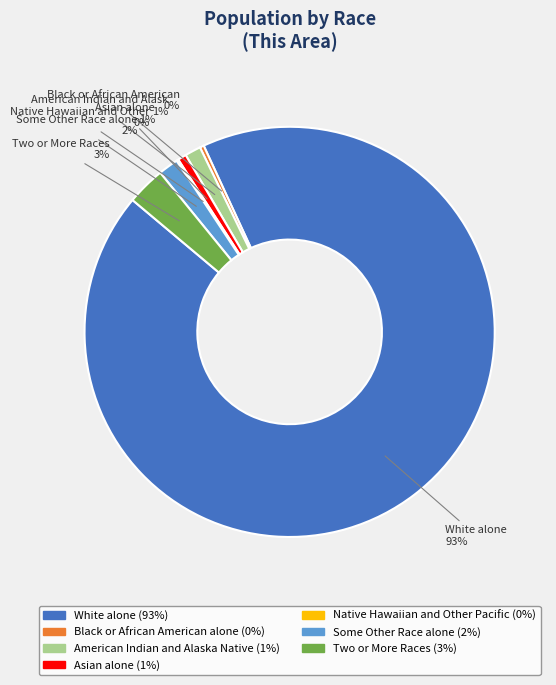

To the nearest percent, what is the difference between the largest and smallest slice percentages?

93%